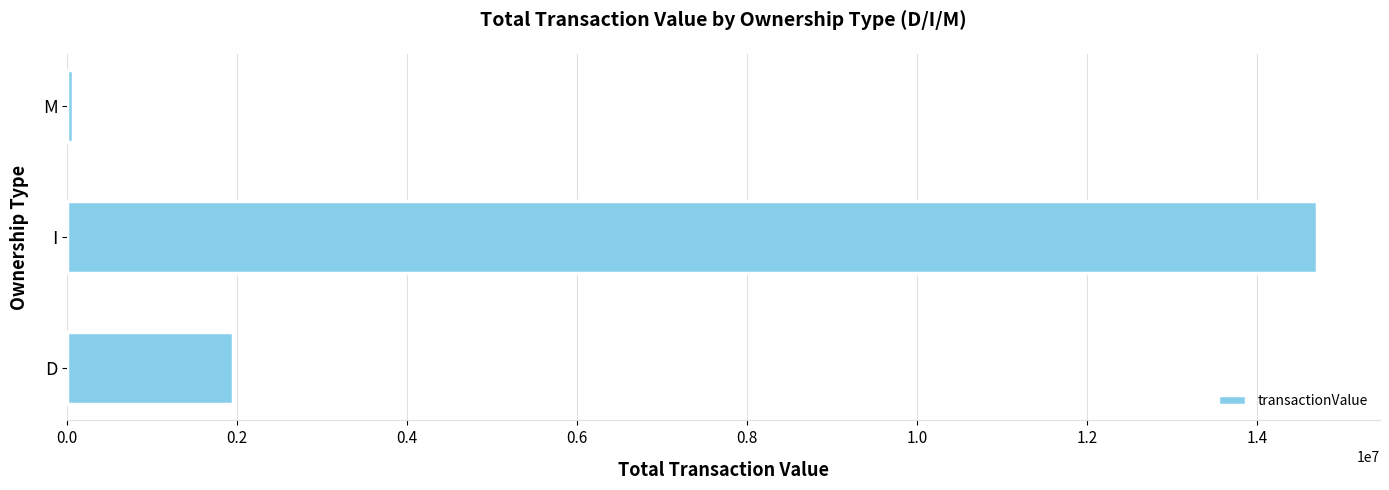

How many series are shown in this chart?

1